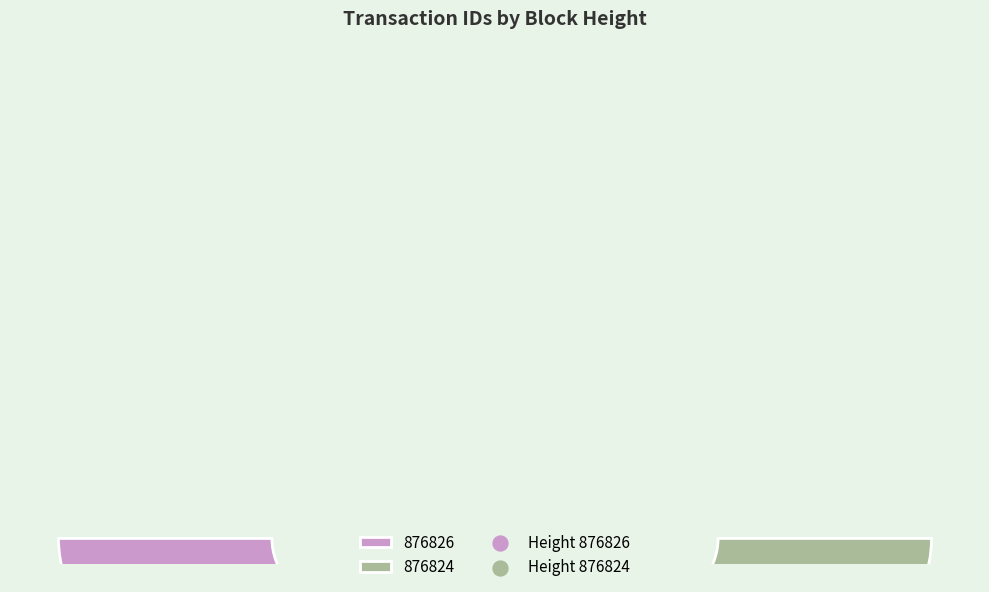

True or false: 876824 accounts for 61% of the total.

False